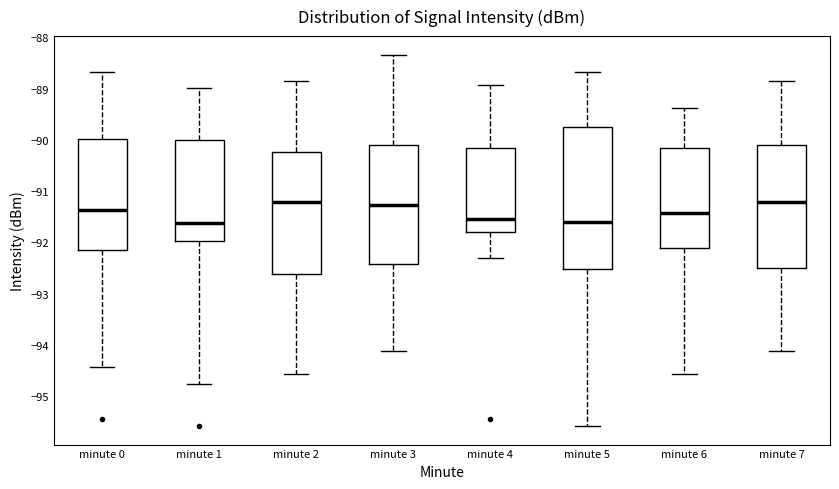

Reading left to right, read every box against the y-axis: the position of its median line, the range the box covers, and the ends of its whiskers. The values are not printed on the chart, so give them approximately, as read against the axis.

minute 0: median -91.4, box -92.2 to -90.0, whiskers -94.4 to -88.7
minute 1: median -91.6, box -92.0 to -90.0, whiskers -94.8 to -89.0
minute 2: median -91.2, box -92.6 to -90.2, whiskers -94.6 to -88.8
minute 3: median -91.3, box -92.4 to -90.1, whiskers -94.1 to -88.3
minute 4: median -91.5, box -91.8 to -90.2, whiskers -92.3 to -88.9
minute 5: median -91.6, box -92.5 to -89.8, whiskers -95.6 to -88.7
minute 6: median -91.4, box -92.1 to -90.2, whiskers -94.6 to -89.4
minute 7: median -91.2, box -92.5 to -90.1, whiskers -94.1 to -88.8